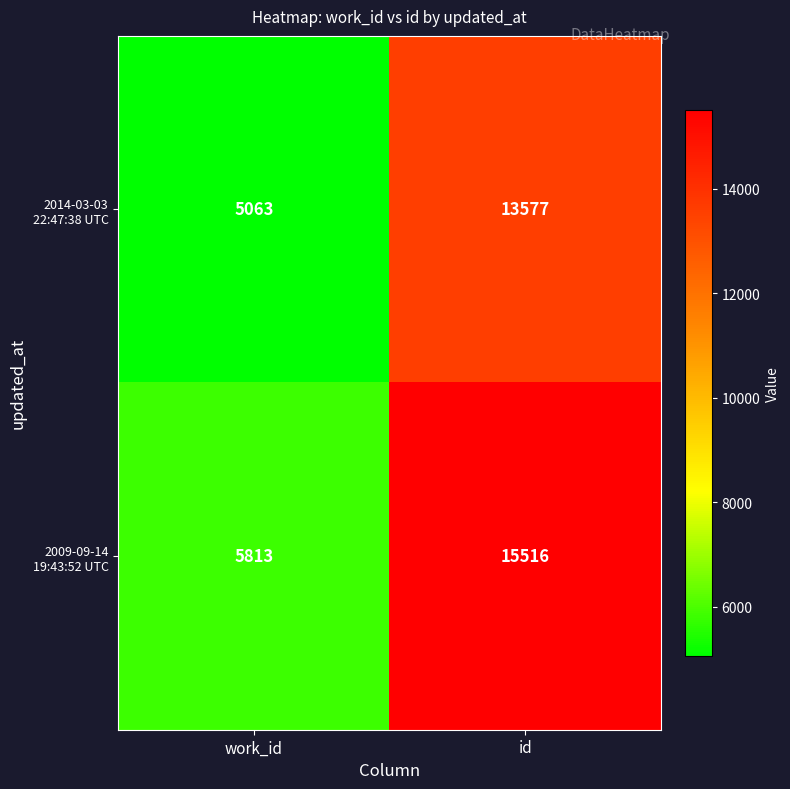

What is the spread (max minus min) of values at id?

1939